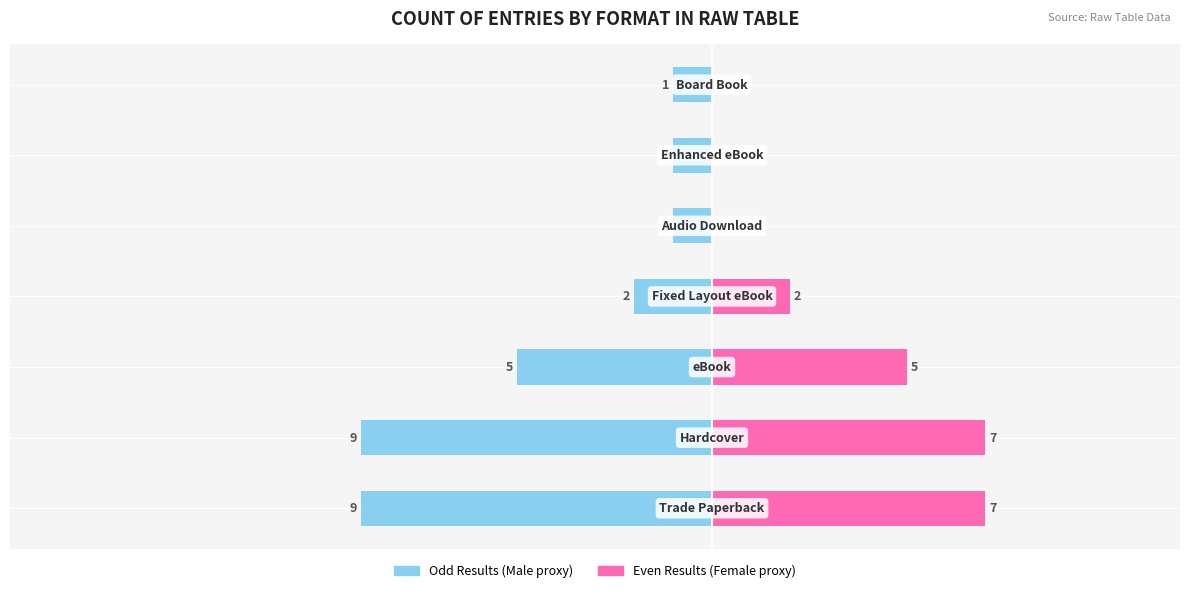

How many values in NonFiction/Even Results are above zero?

4